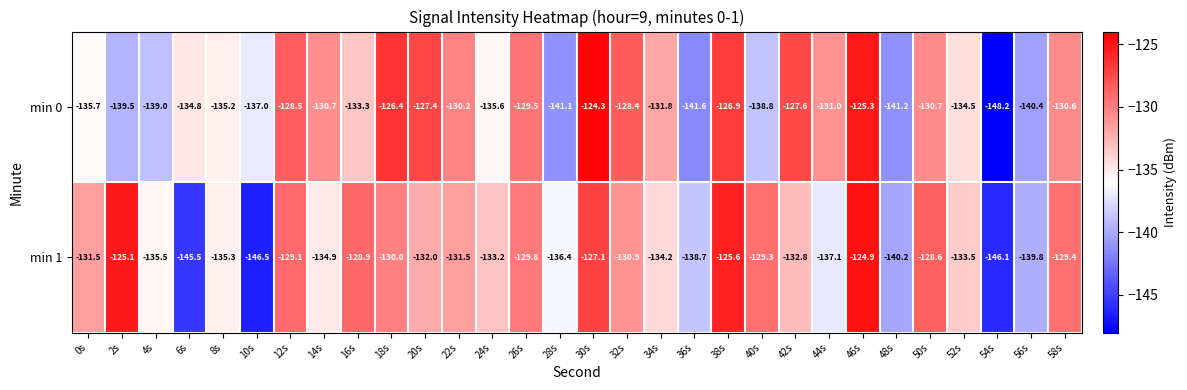

At which label is min 1 closest to -135?

14s